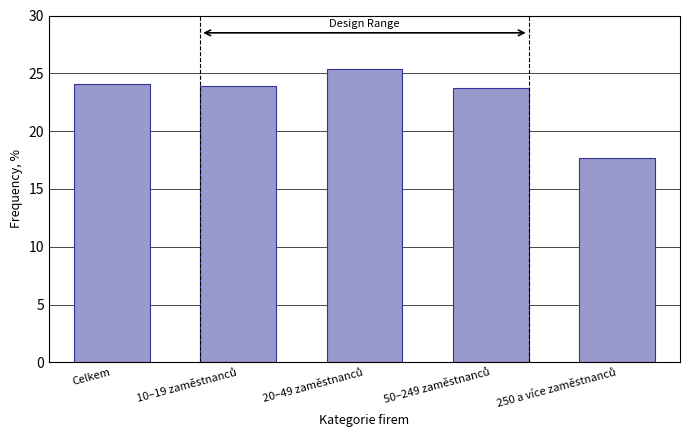

Reading left to right, transcribe all the data shown in this chart.

24.1	23.9	25.4	23.7	17.7